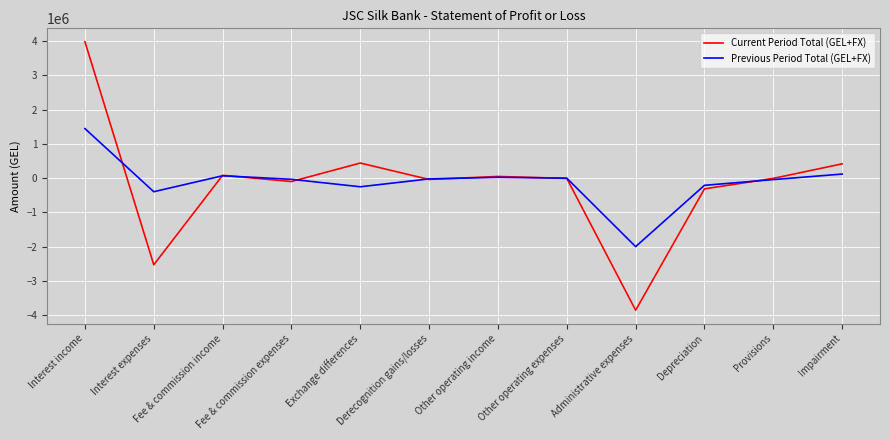

Where is the first local minimum for Previous Period Total (GEL+FX)?

Interest expenses